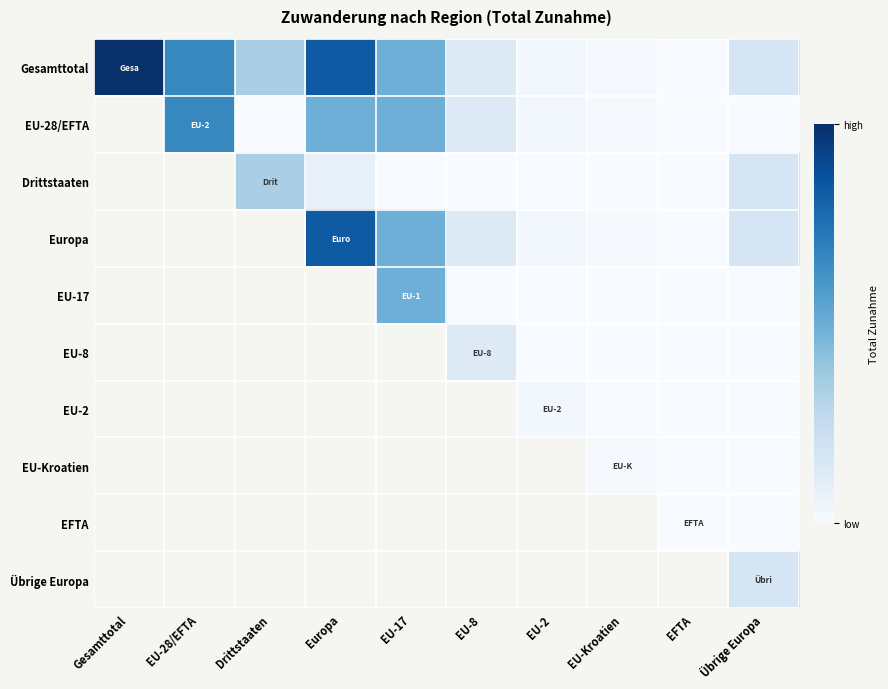

The value of Europa at EFTA is 5.9. True or false?

False